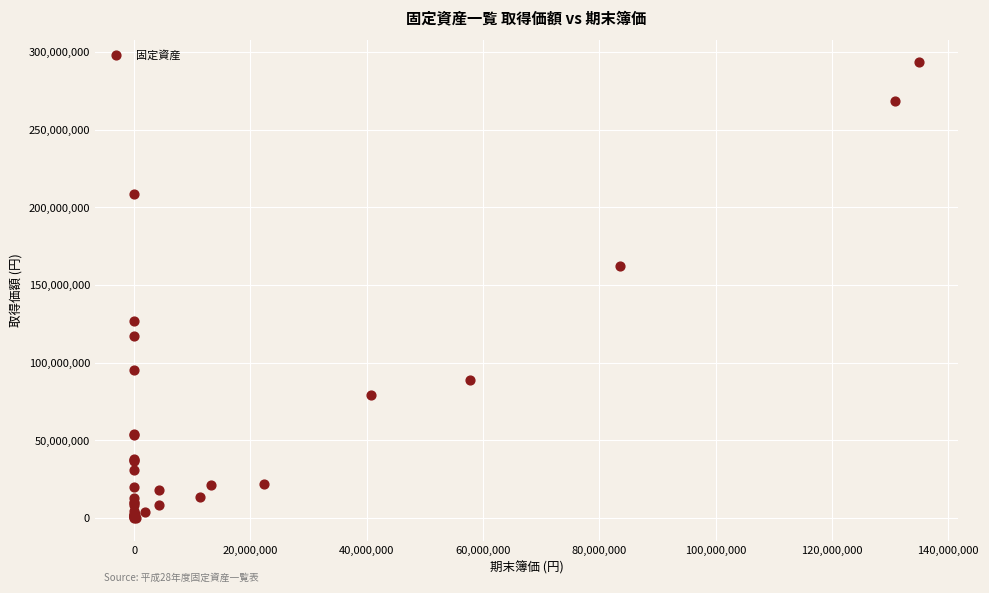

What Y value in the scatter plot is closest to 146668749?

162474753